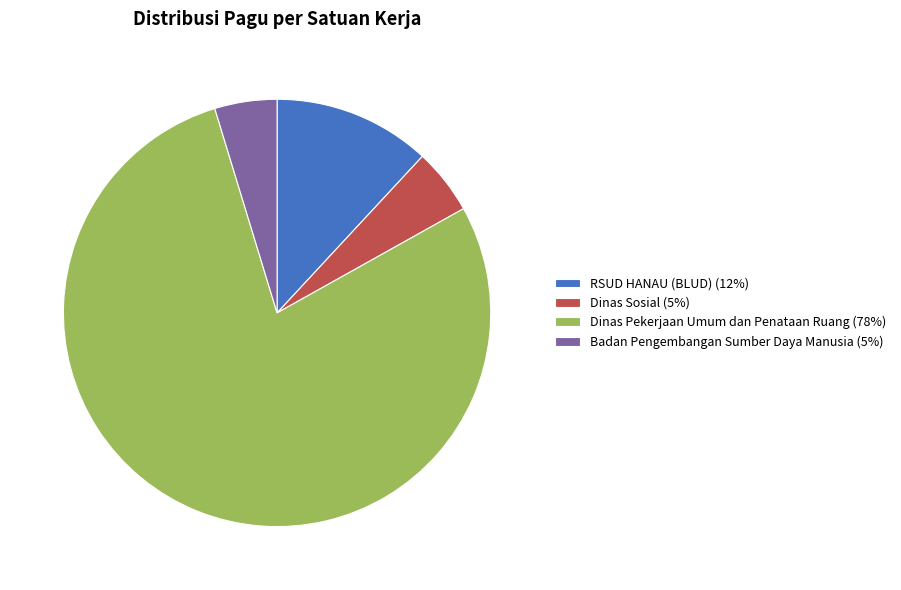

How many slices are in this pie chart?

4